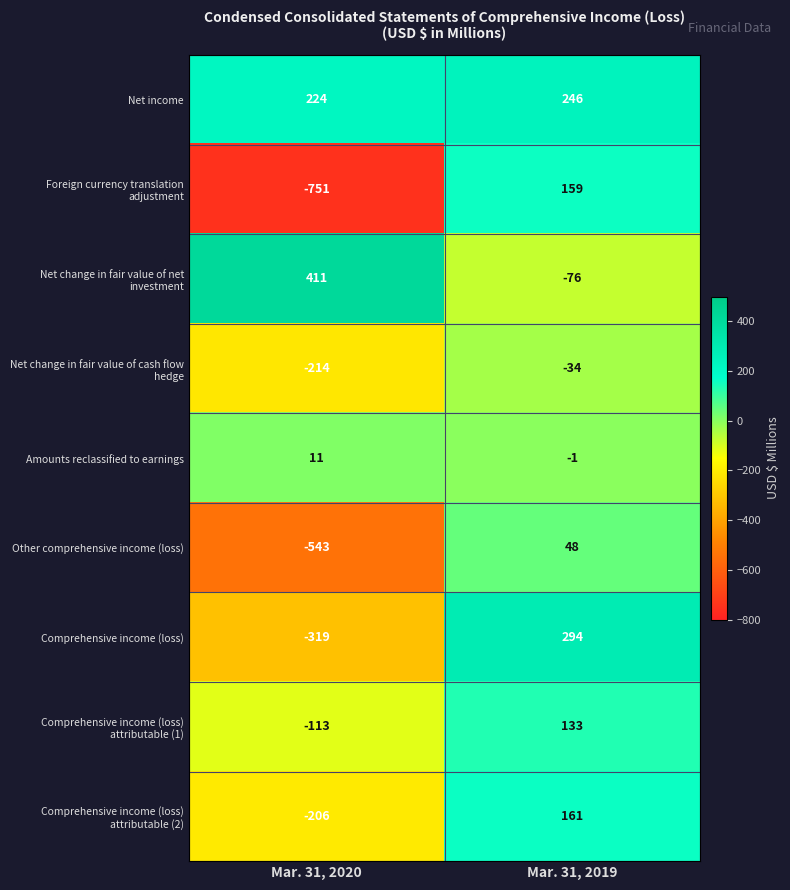

What is the difference between the Amounts reclassified to earnings values at Mar. 31, 2020 and Mar. 31, 2019?

12